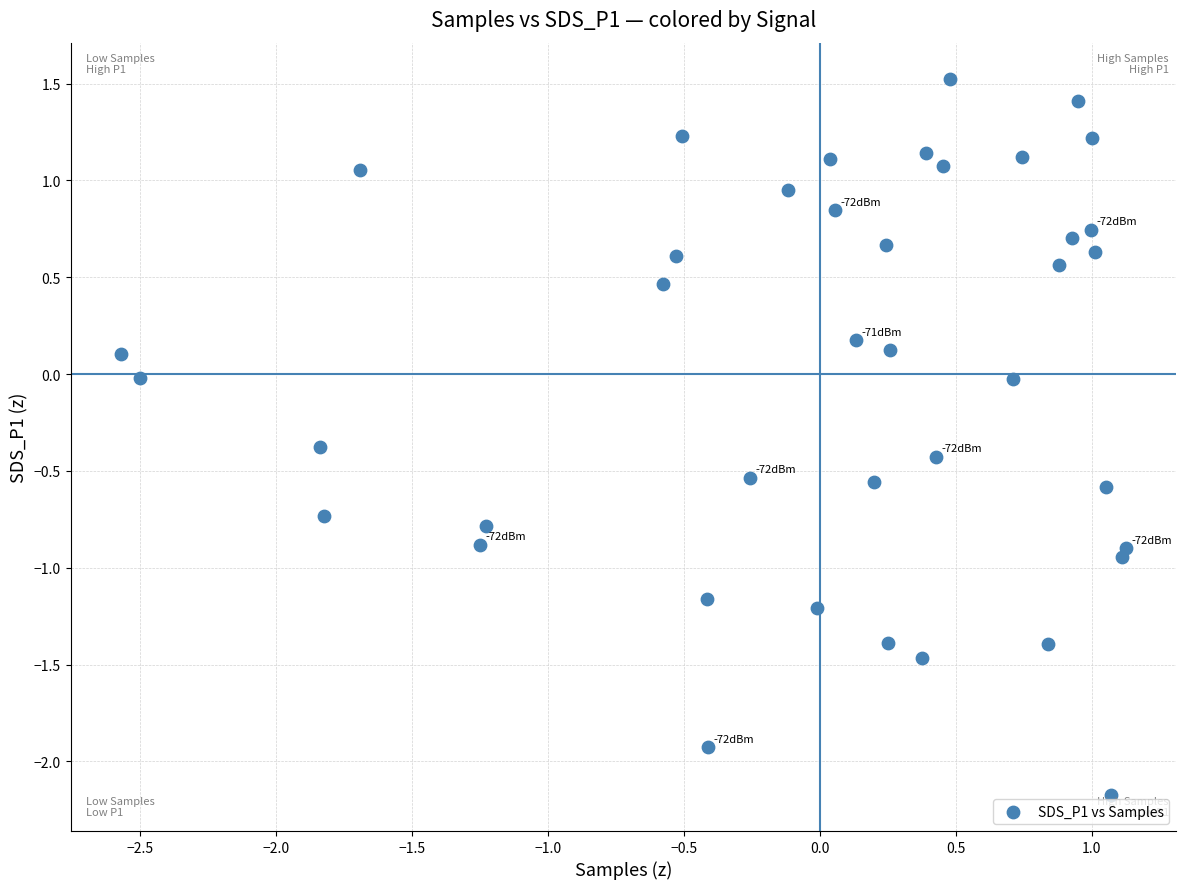

What is the range of X values (max minus min)?

3.7